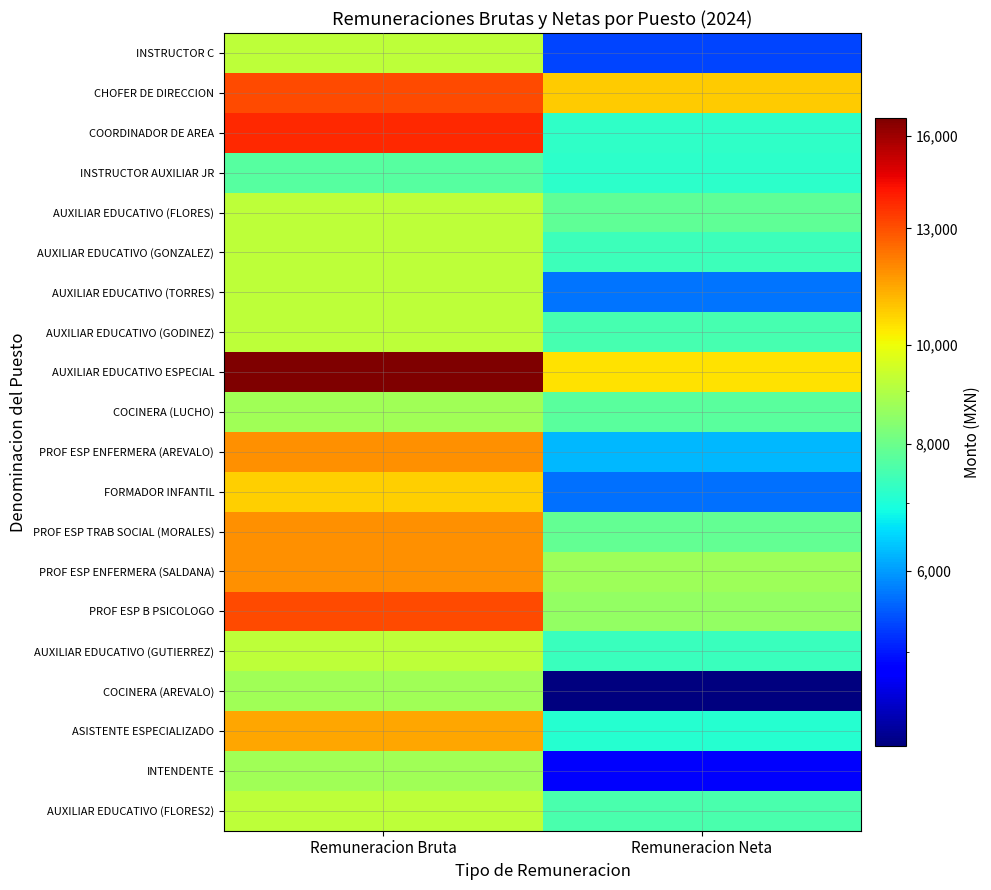

How many series are shown in this chart?

20